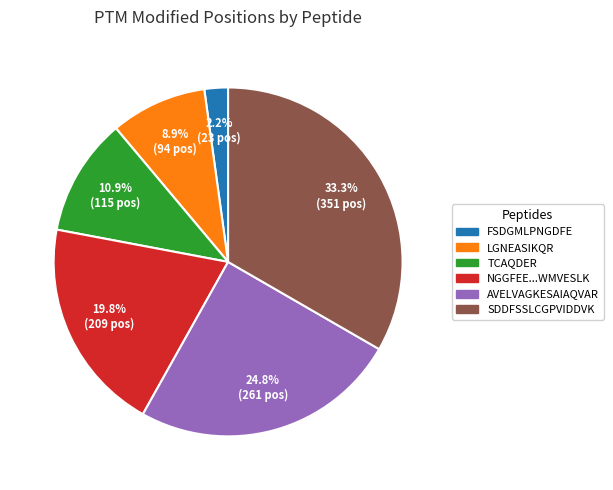

Does LGNEASIKQR represent more than half of the total?

No